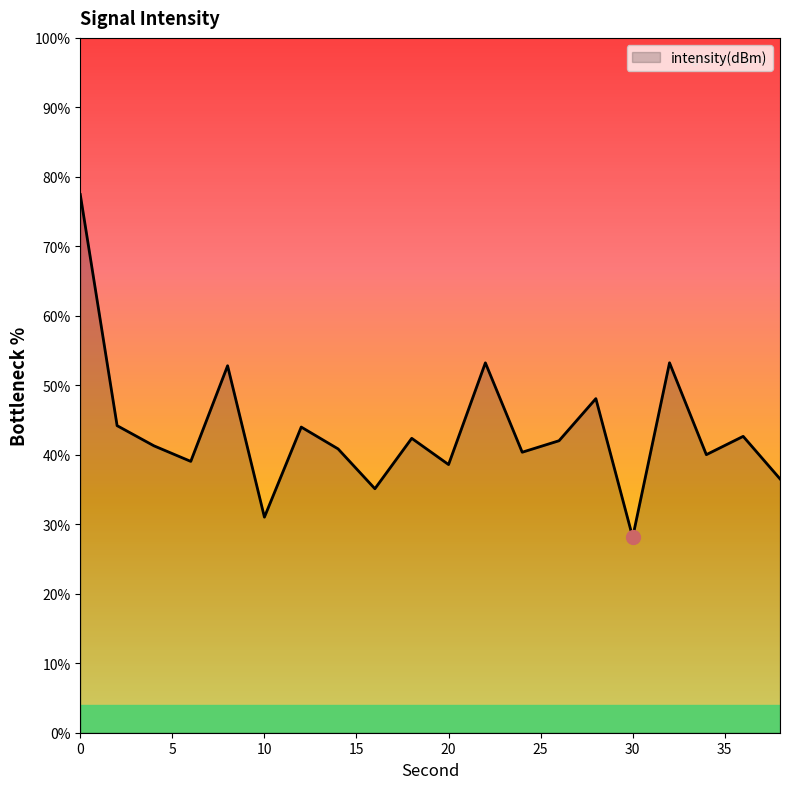

What is the smallest value displayed?

28.1